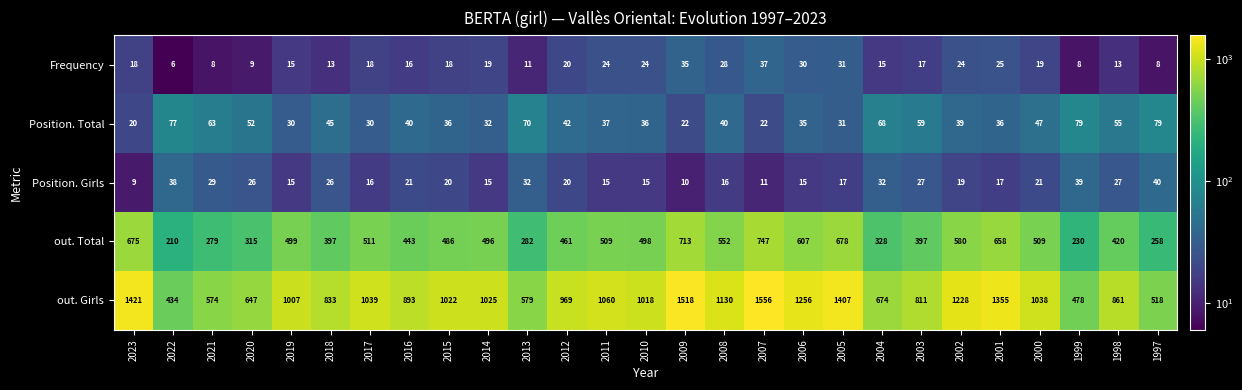

Rank the series at 2008 from highest to lowest value.

out. Girls, out. Total, Position. Total, Frequency, Position. Girls